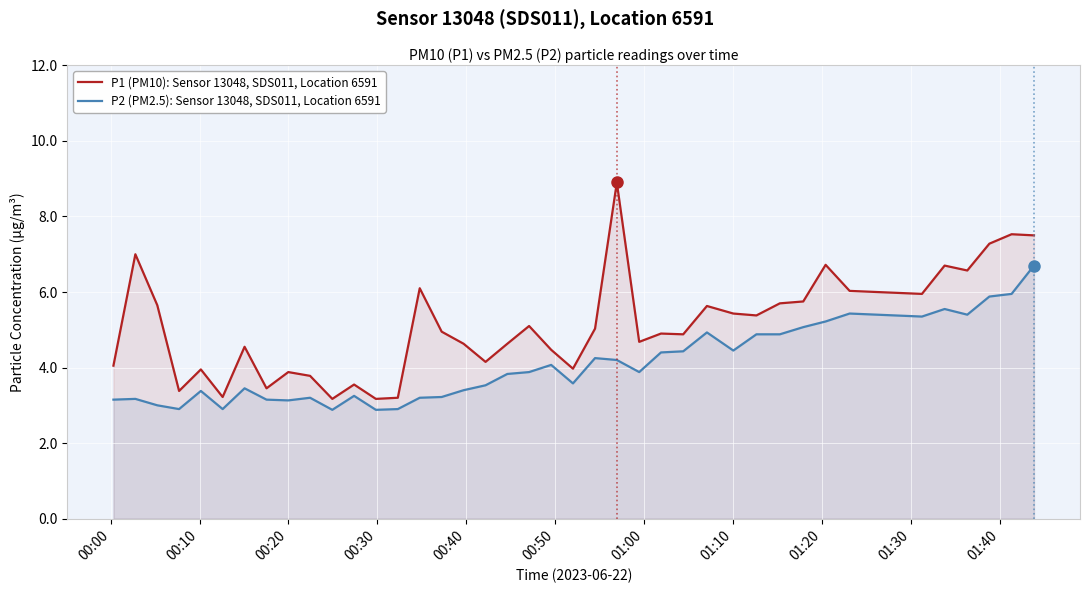

True or false: P1 (PM10): Sensor 13048, SDS011, Location 6591 and P2 (PM2.5): Sensor 13048, SDS011, Location 6591 cross at least once.

False